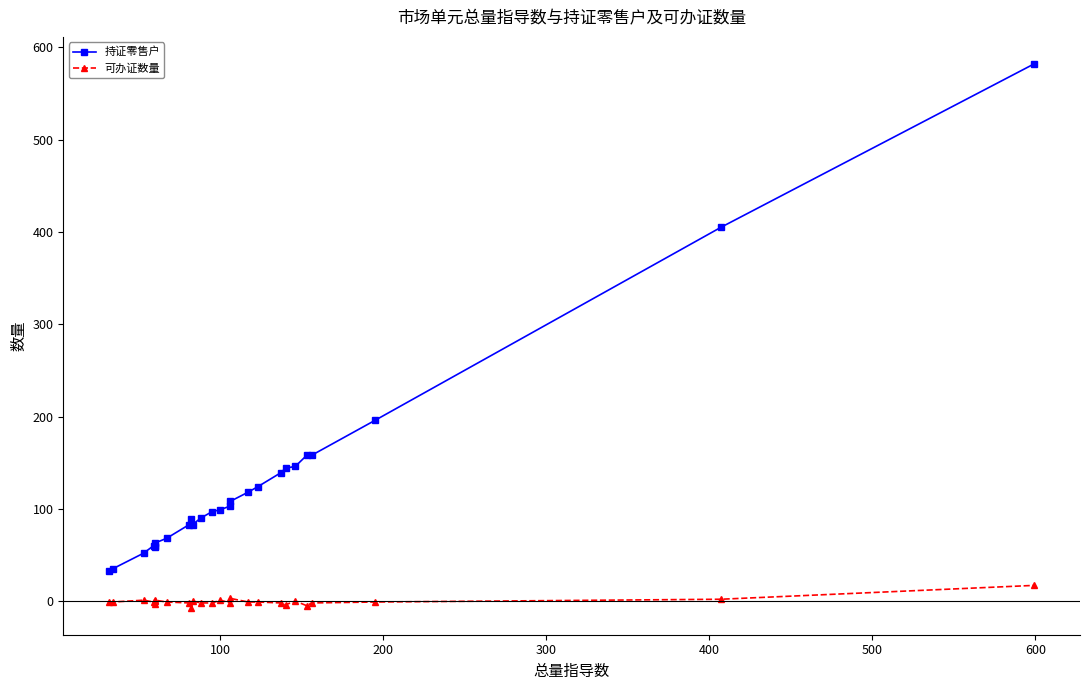

What is the maximum value shown in the chart?

582